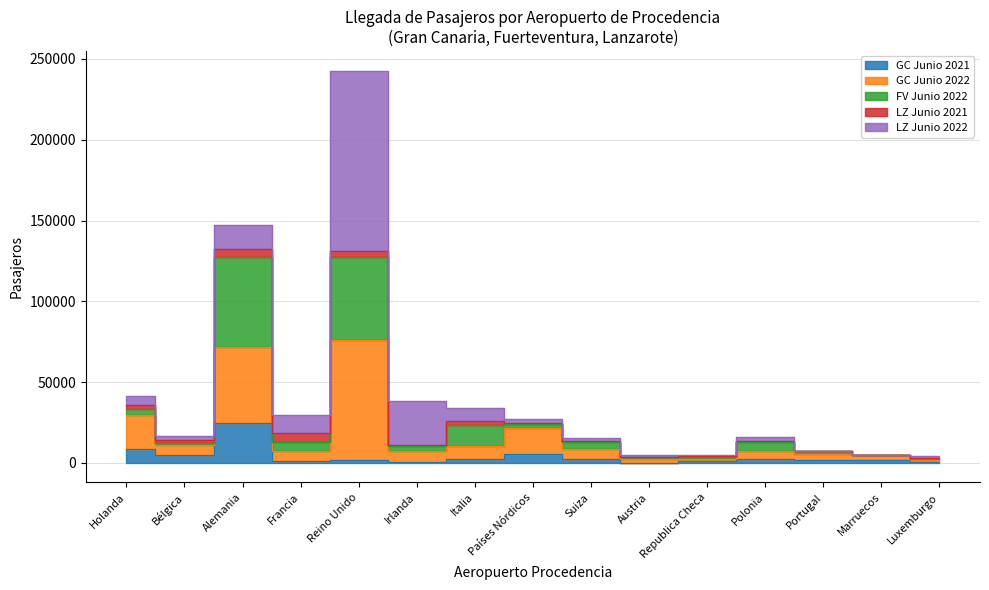

List the labels in order of GC Junio 2021 value, largest first.

Alemania, Holanda, Países Nórdicos, Bélgica, Suiza, Polonia, Italia, Reino Unido, Portugal, Marruecos, Francia, Republica Checa, Luxemburgo, Irlanda, Austria